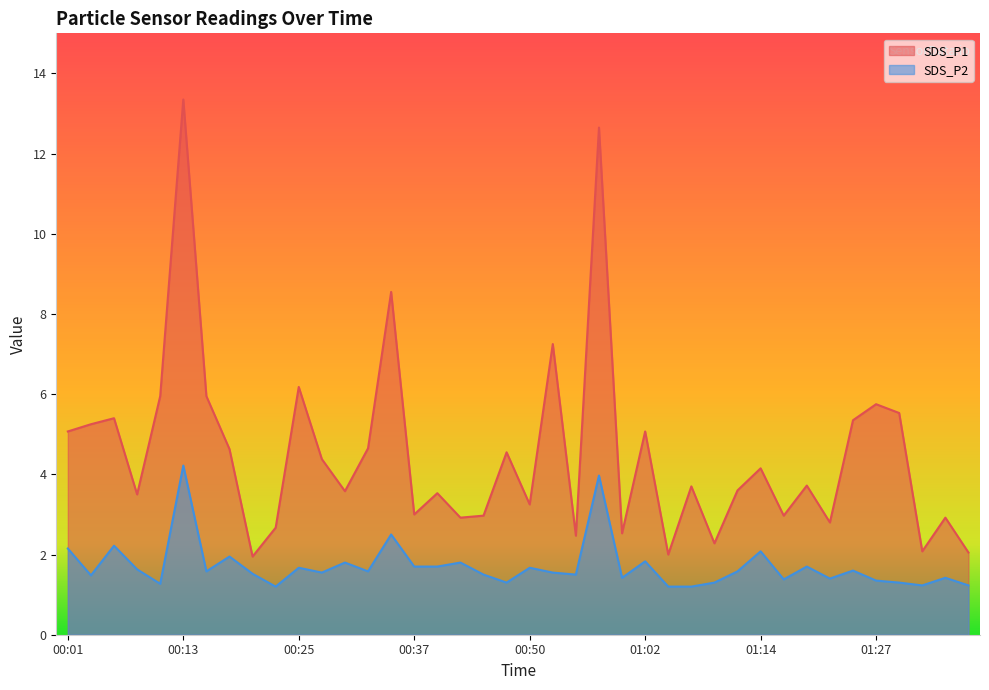

List the series in order of their peak value, lowest first.

SDS_P2, SDS_P1